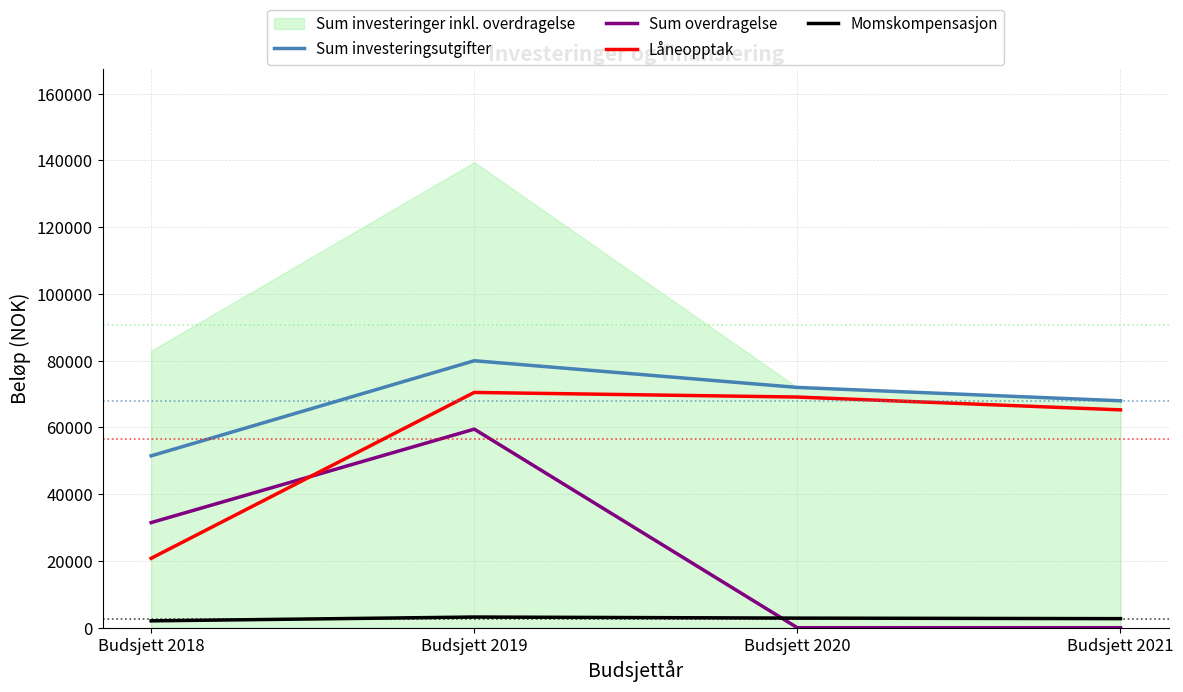

Which series changed the most between Budsjett 2018 and Budsjett 2021?

Låneopptak